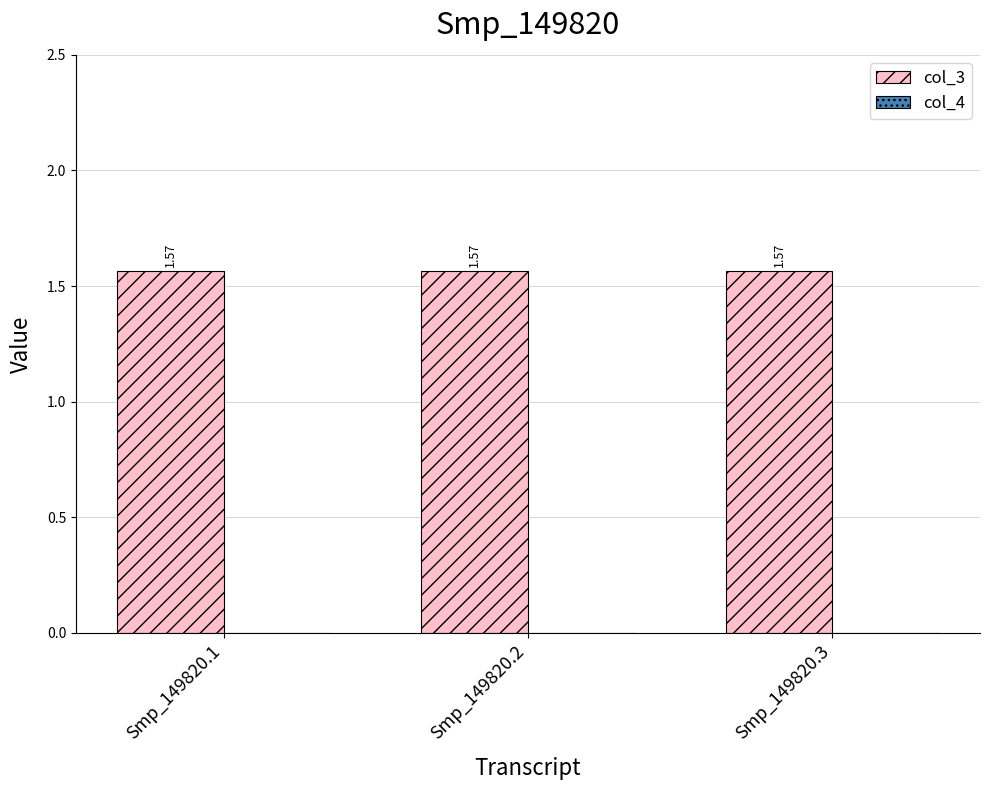

At how many categories does at least one series exceed 0?

3